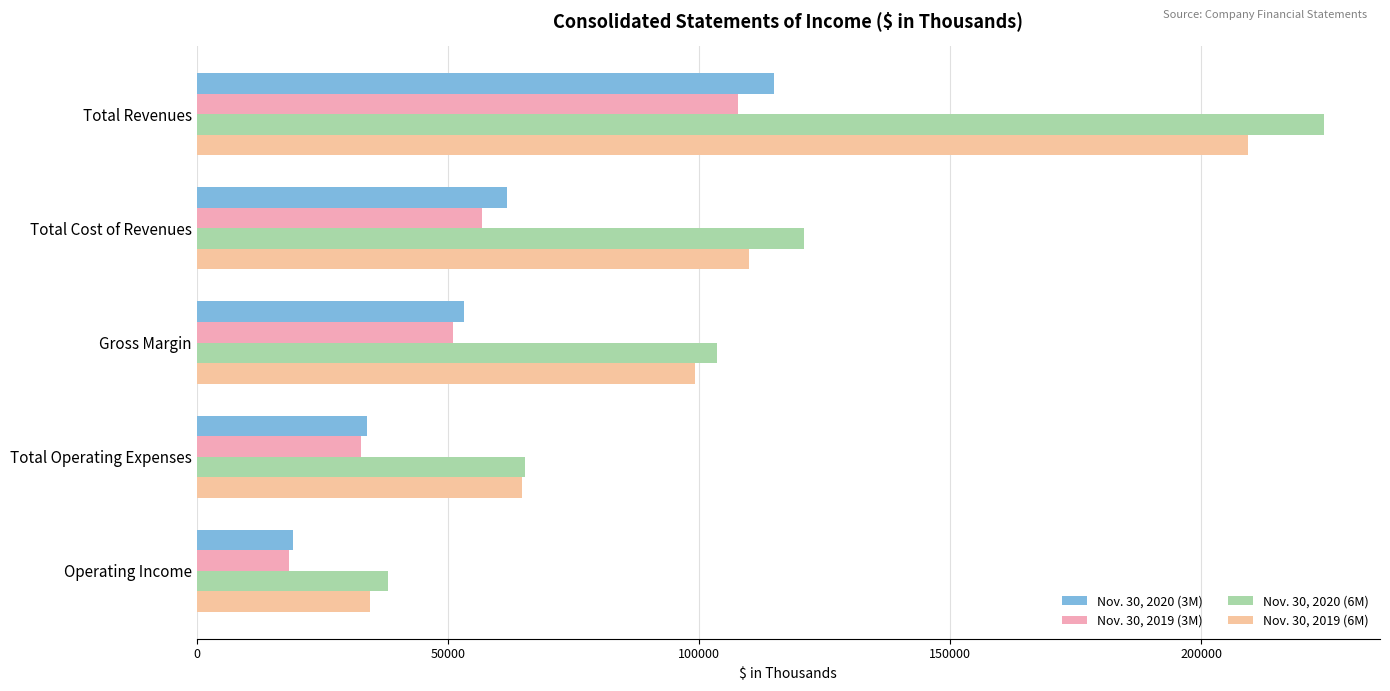

How many values in the Nov. 30, 2020 (6M) series are below 103516?

2